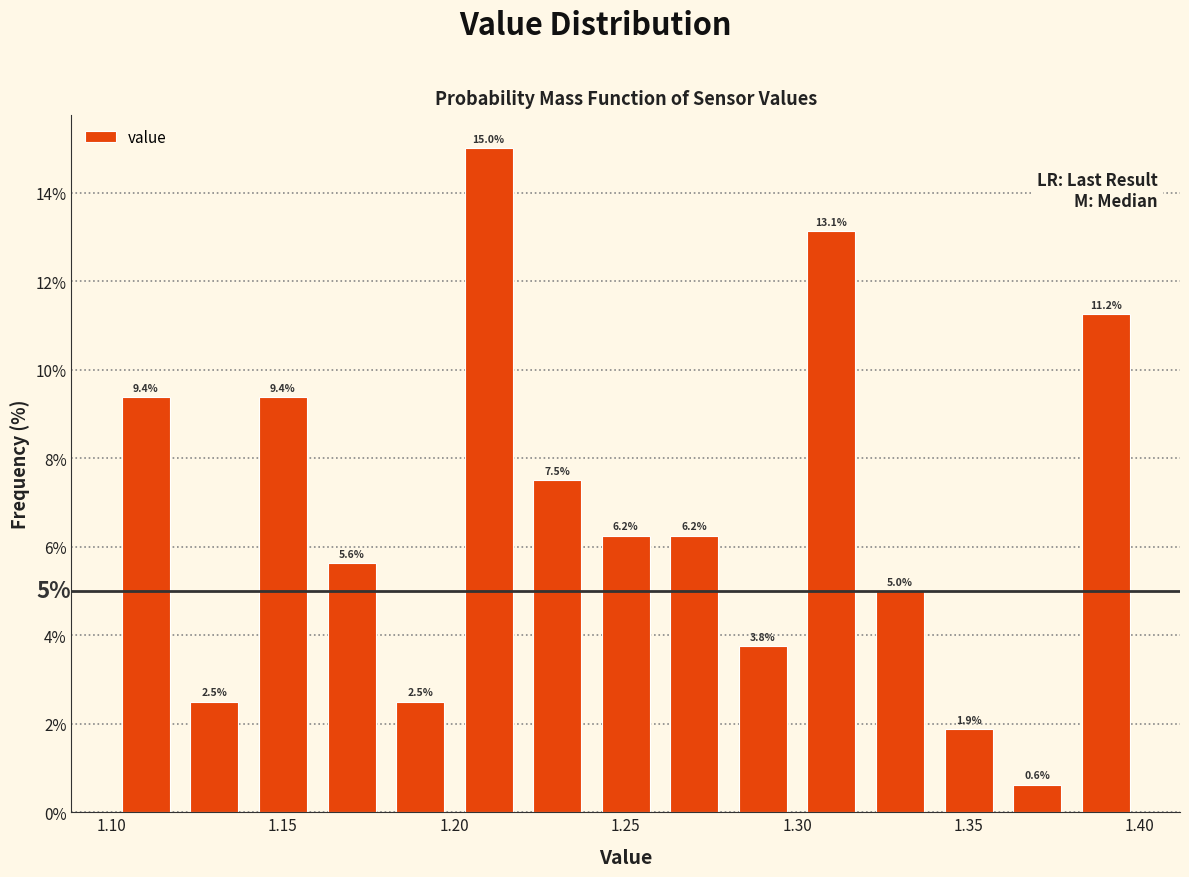

Reading left to right, transcribe this chart: for each bar, give the range it covers on the x-axis and its height.

1.10 to 1.12: 9.4
1.12 to 1.14: 2.5
1.14 to 1.16: 9.4
1.16 to 1.18: 5.6
1.18 to 1.20: 2.5
1.20 to 1.22: 15.0
1.22 to 1.24: 7.5
1.24 to 1.26: 6.2
1.26 to 1.28: 6.2
1.28 to 1.30: 3.8
1.30 to 1.32: 13.1
1.32 to 1.34: 5.0
1.34 to 1.36: 1.9
1.36 to 1.38: 0.6
1.38 to 1.40: 11.2